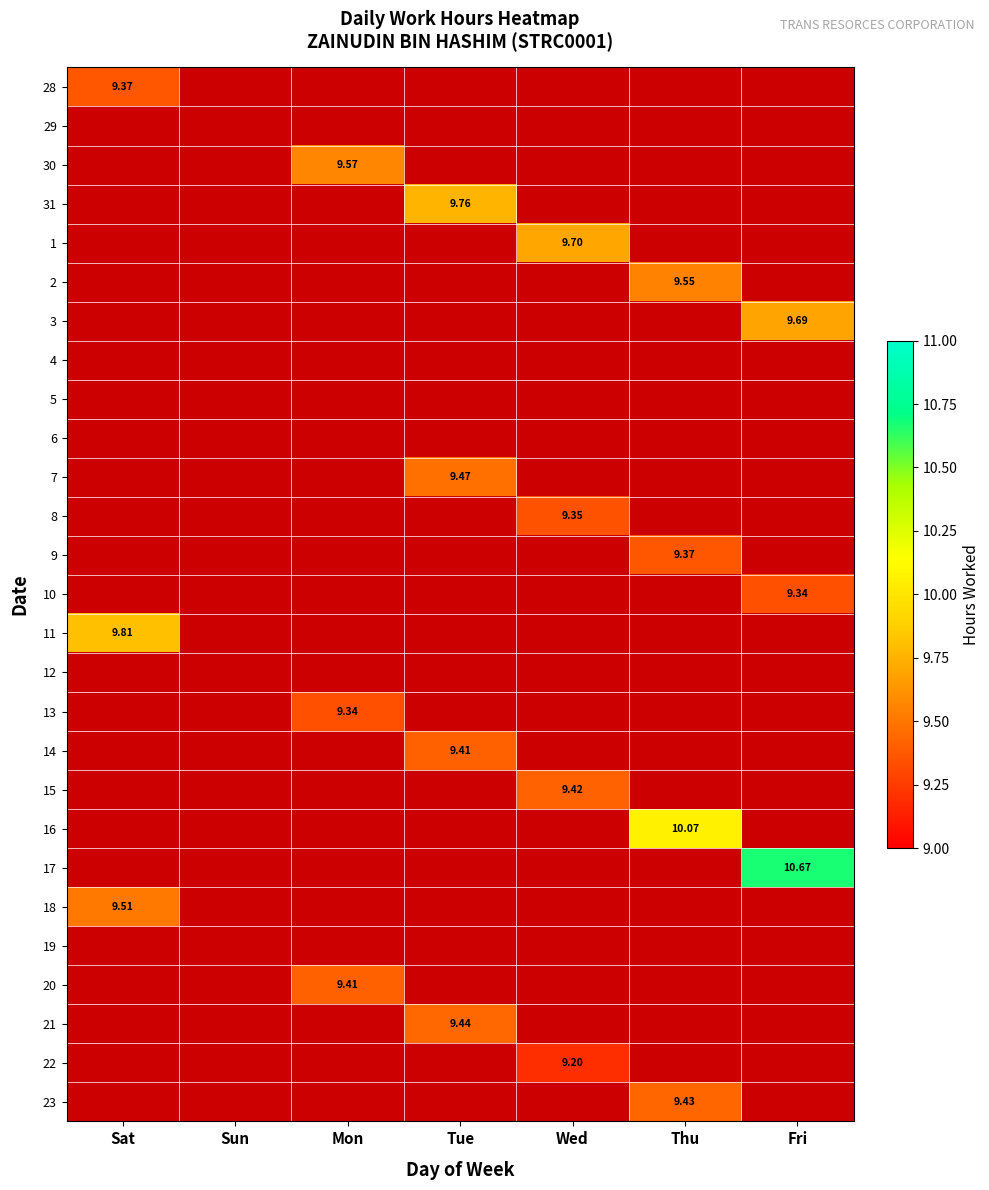

Rank the series by their maximum value, from lowest to highest.

29, 4, 5, 6, 12, 19, 22, 10, 13, 8, 28, 9, 14, 20, 15, 23, 21, 7, 18, 2, 30, 3, 1, 31, 11, 16, 17